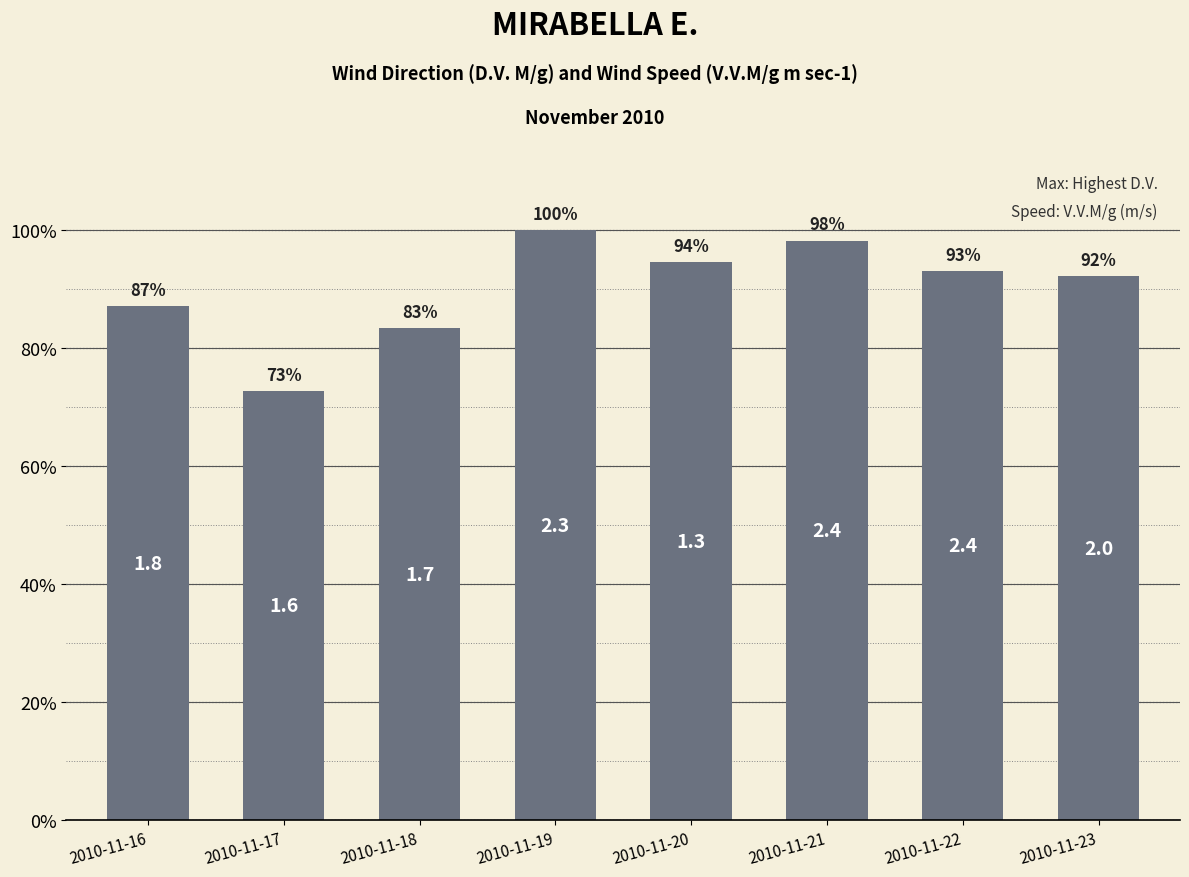

Where is the data nearest to the value 86?

2010-11-16